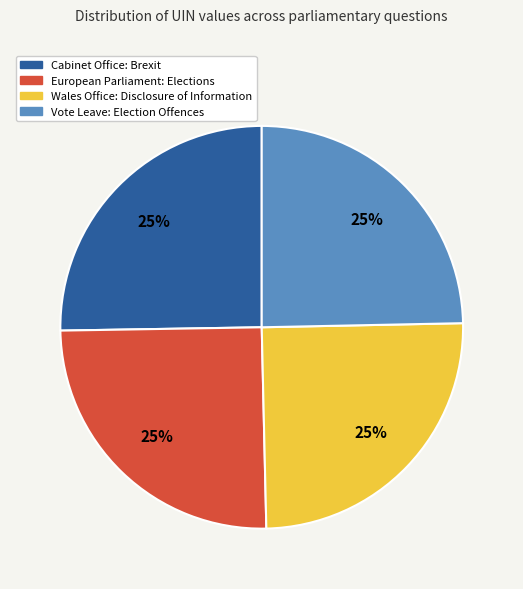

Is there a majority slice in this chart?

No